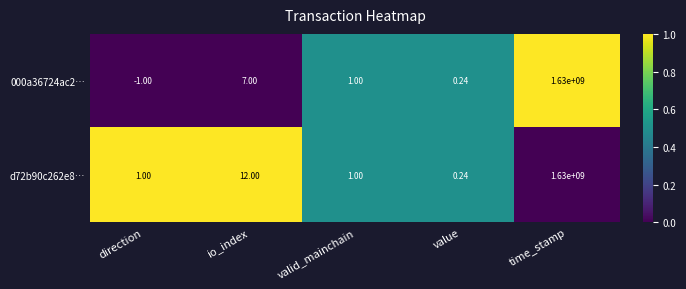

At which category is the sum across all series the highest?

time_stamp